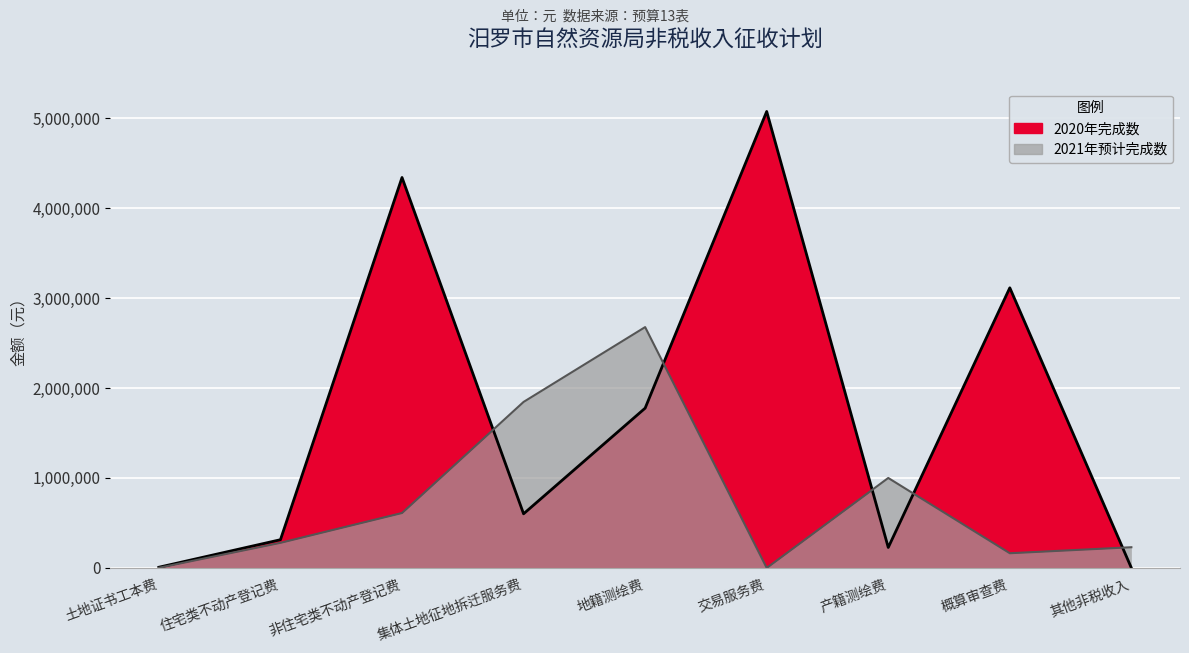

What position from the left is 土地证书工本费?

1